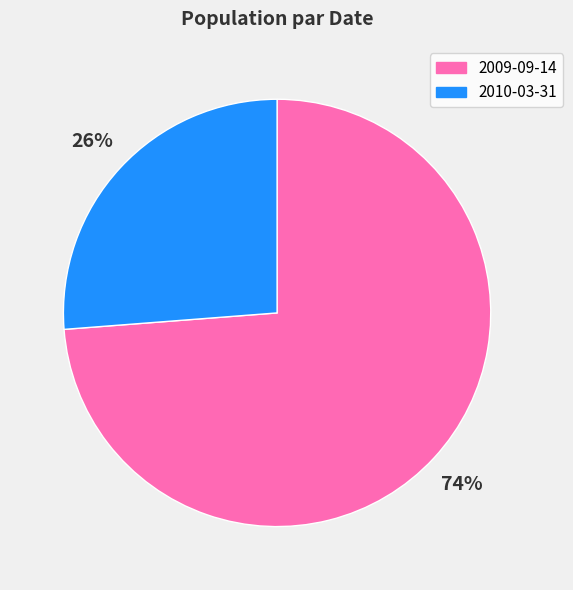

Do 2010-03-31 and 2009-09-14 together represent more than half of the pie?

Yes